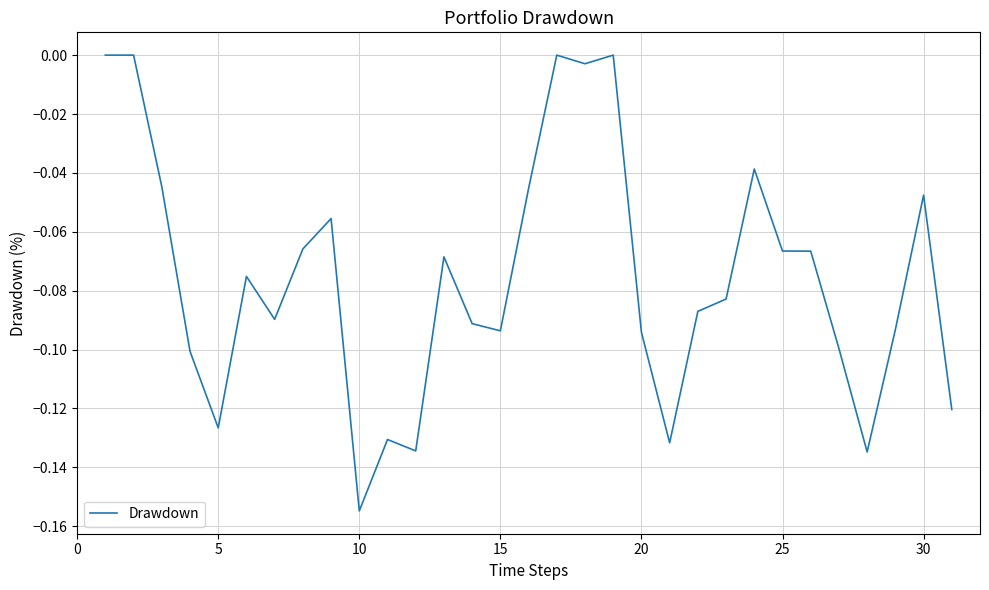

True or false: the data shows -0.1 at 10.

False